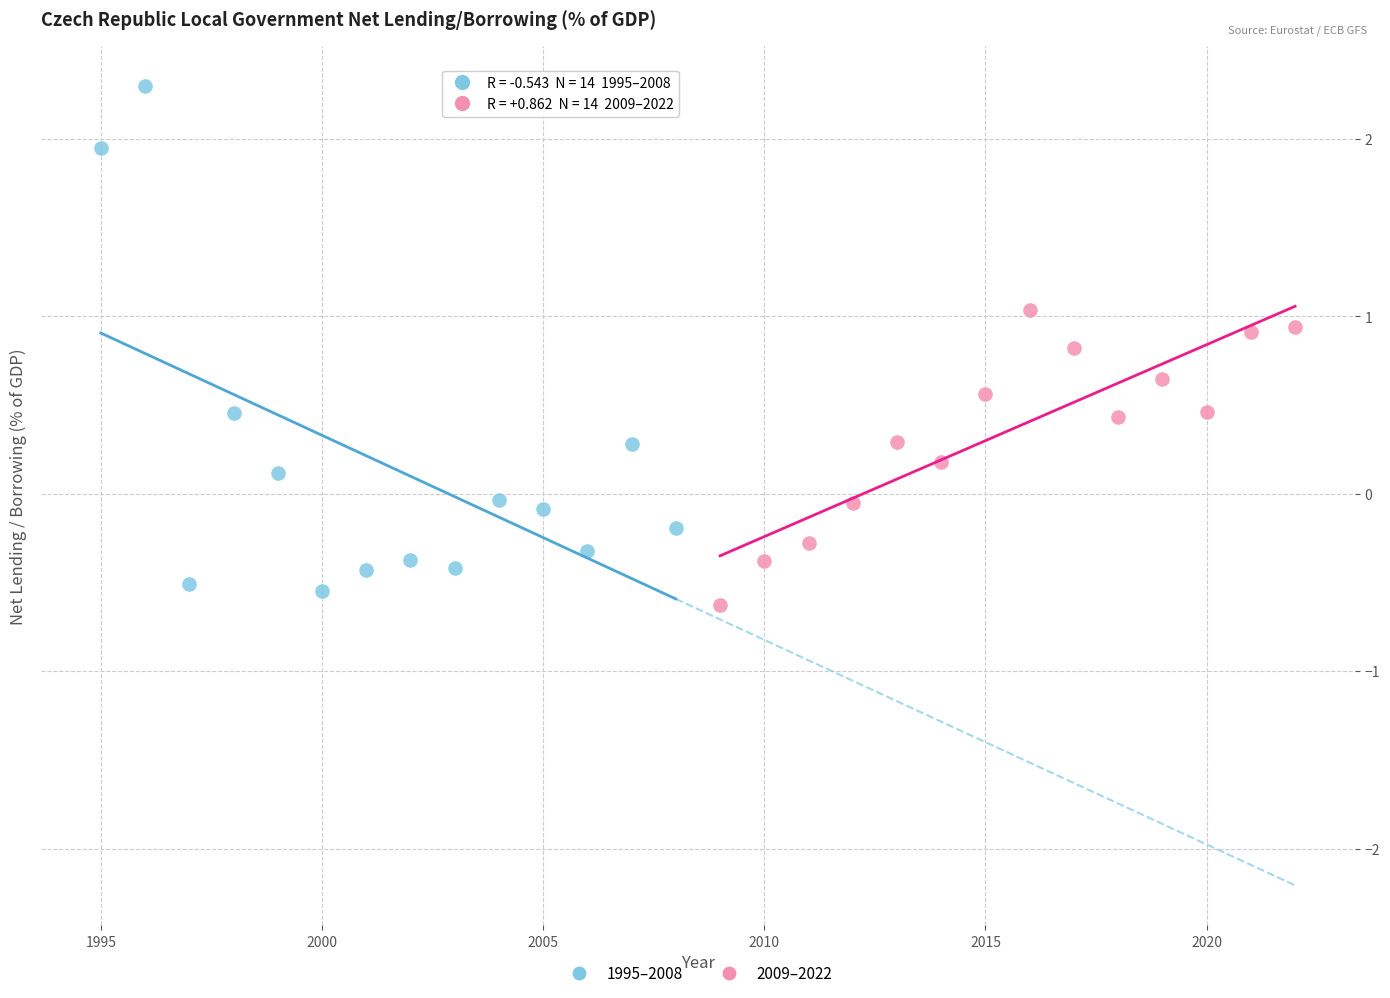

Which series reaches the maximum Y coordinate?

1995–2008